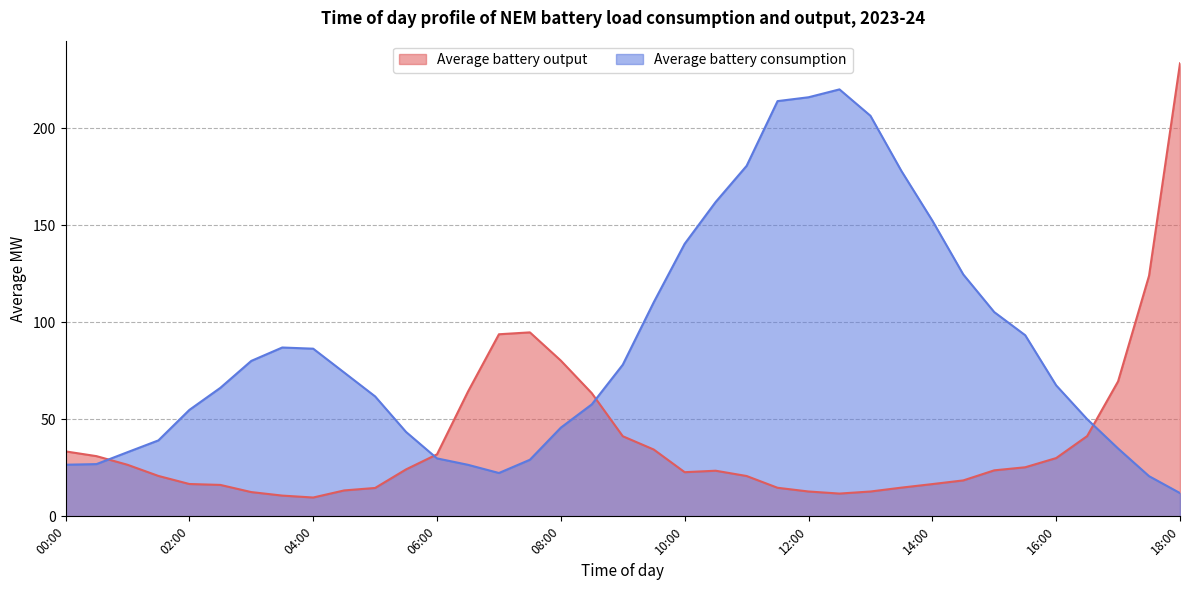

True or false: Average battery consumption has more than 2 points higher than both neighbors.

False